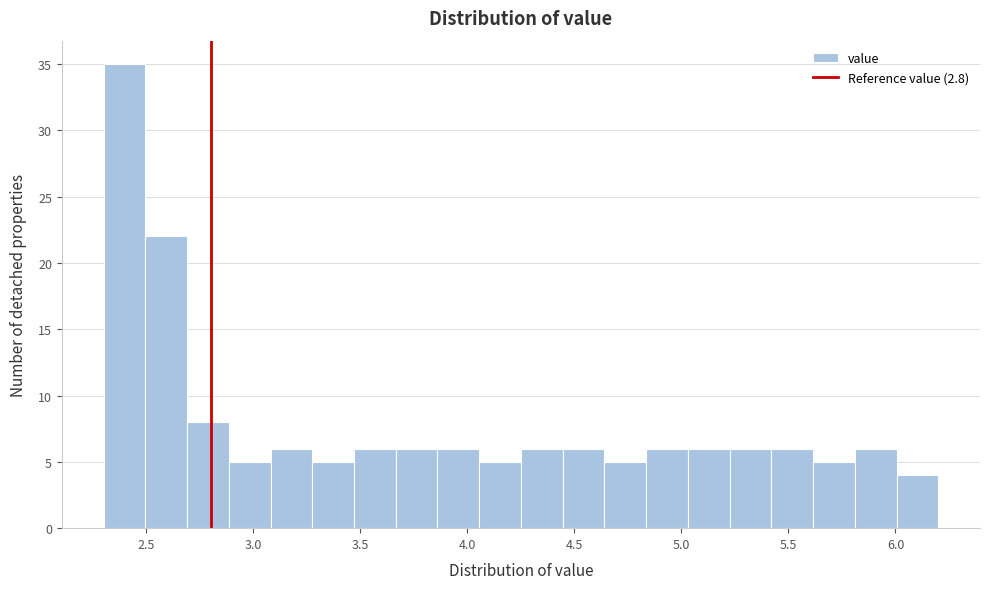

Around what value on the x-axis is the tallest bar? Give the approximate position of its centre, as read against the axis.

2.40